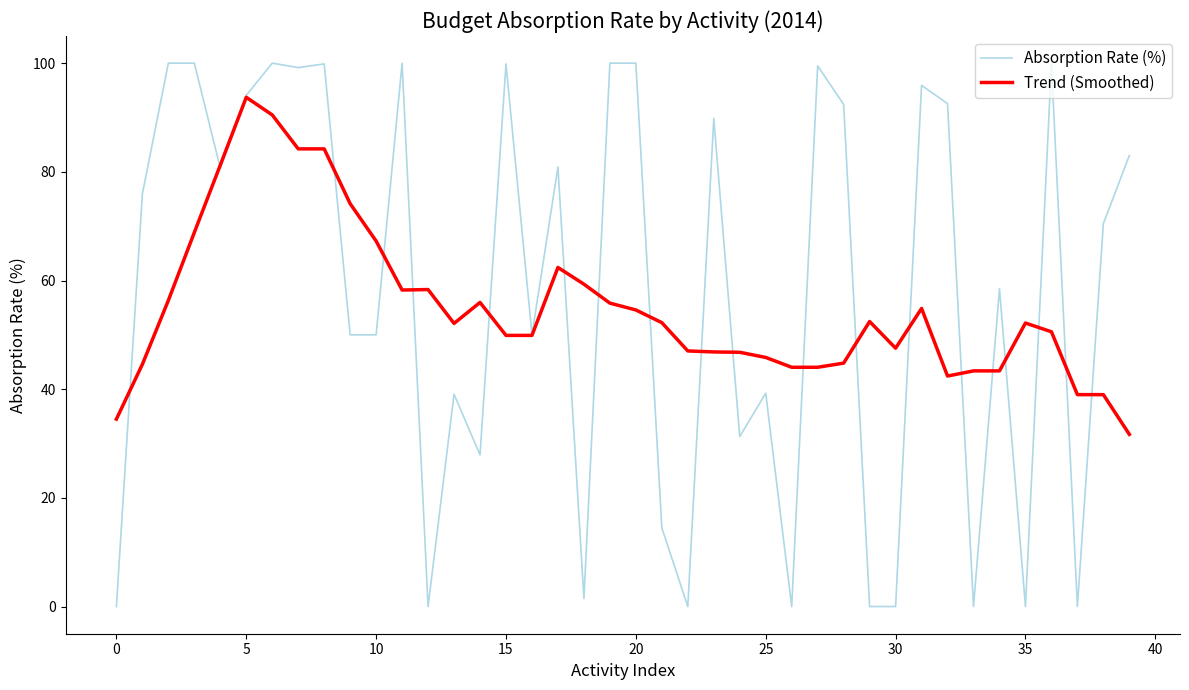

What is the greatest value displayed?

100.0